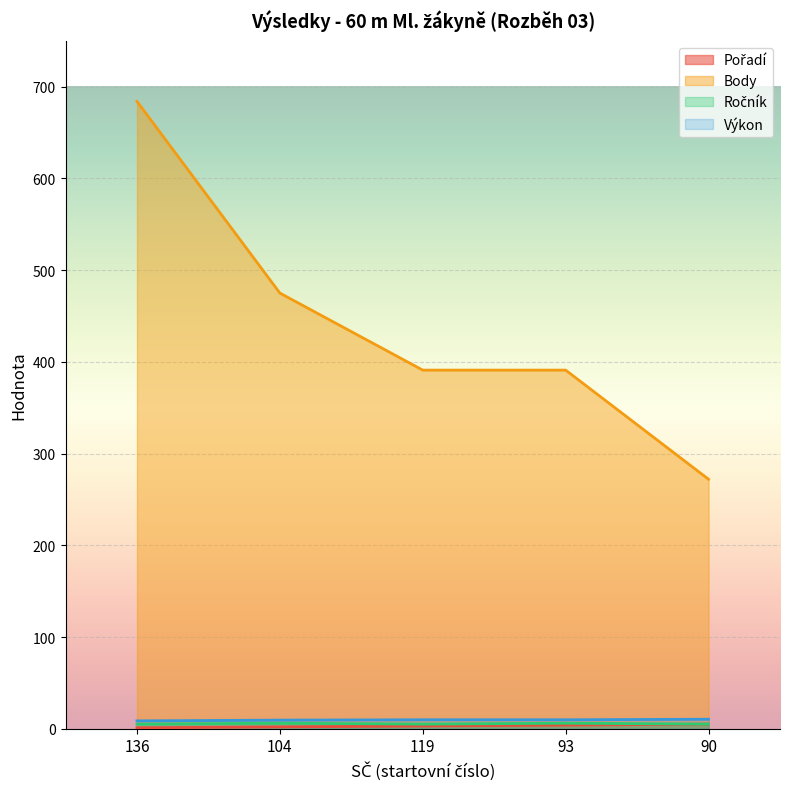

Reading left to right, what are all the values shown in this chart?

Pořadí: 136=1.0	104=2.0	119=3.0	93=4.0	90=5.0
Výkon: 136=8.6	104=9.4	119=9.7	93=9.7	90=10.3
Body: 136=684.0	104=475.0	119=391.0	93=391.0	90=272.0
Ročník: 136=5.0	104=6.0	119=5.0	93=6.0	90=5.0